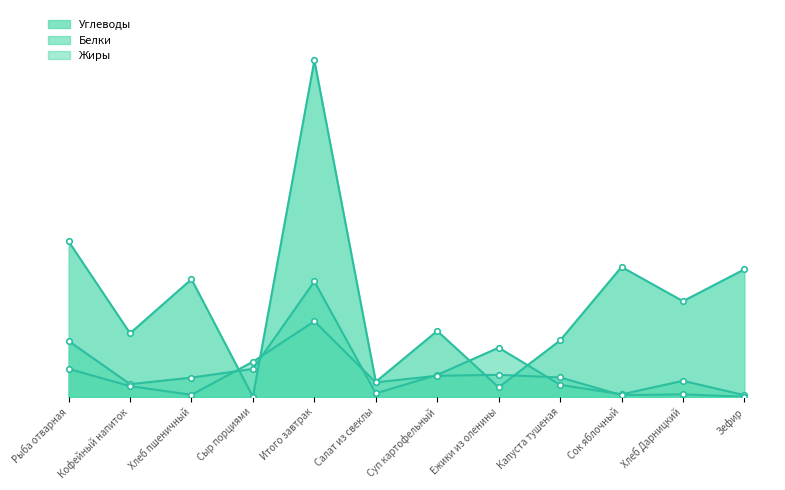

How many intersections are there between Белки and Углеводы?

4